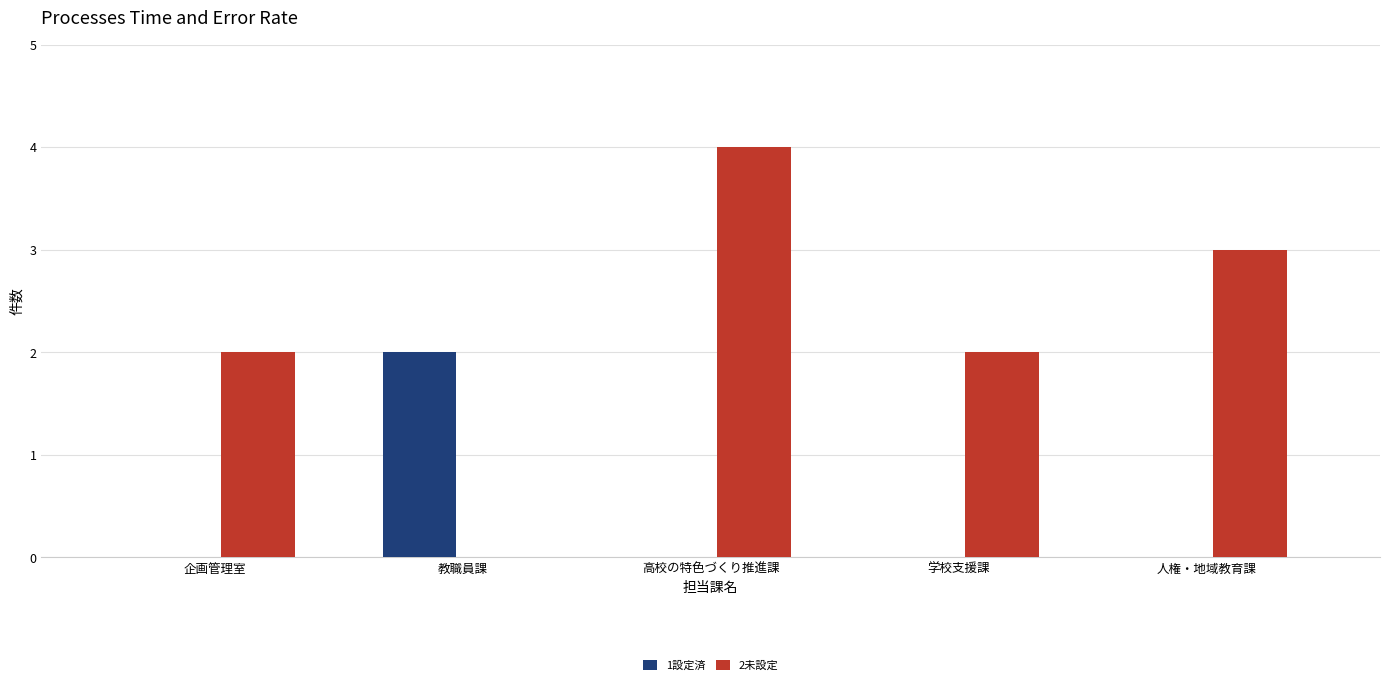

What is the difference between the 1設定済 values at 人権・地域教育課 and 教職員課?

2